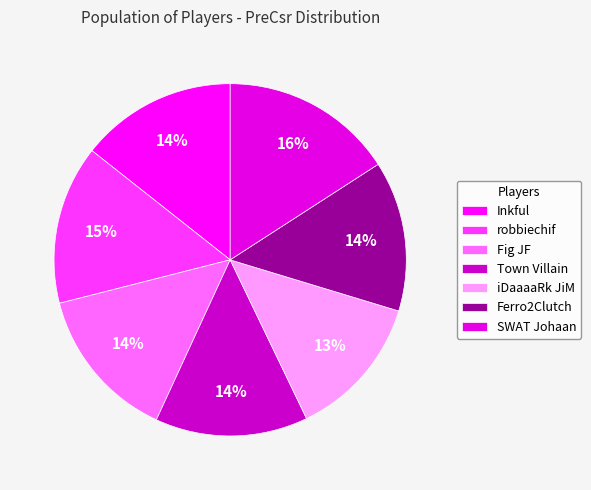

The iDaaaaRk JiM slice represents 4% of the pie. True or false?

False